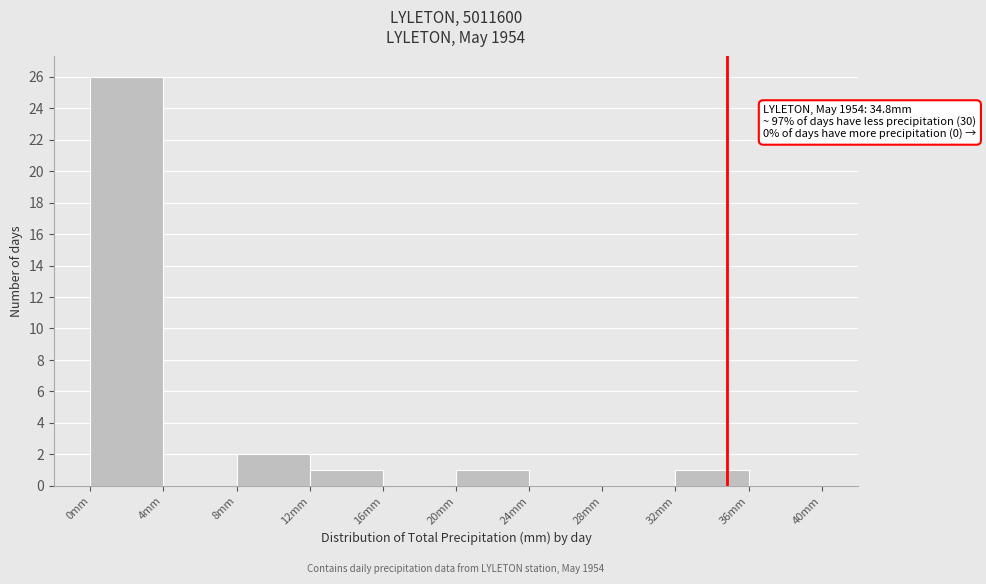

Which range on the x-axis has the tallest bar?

0 to 4